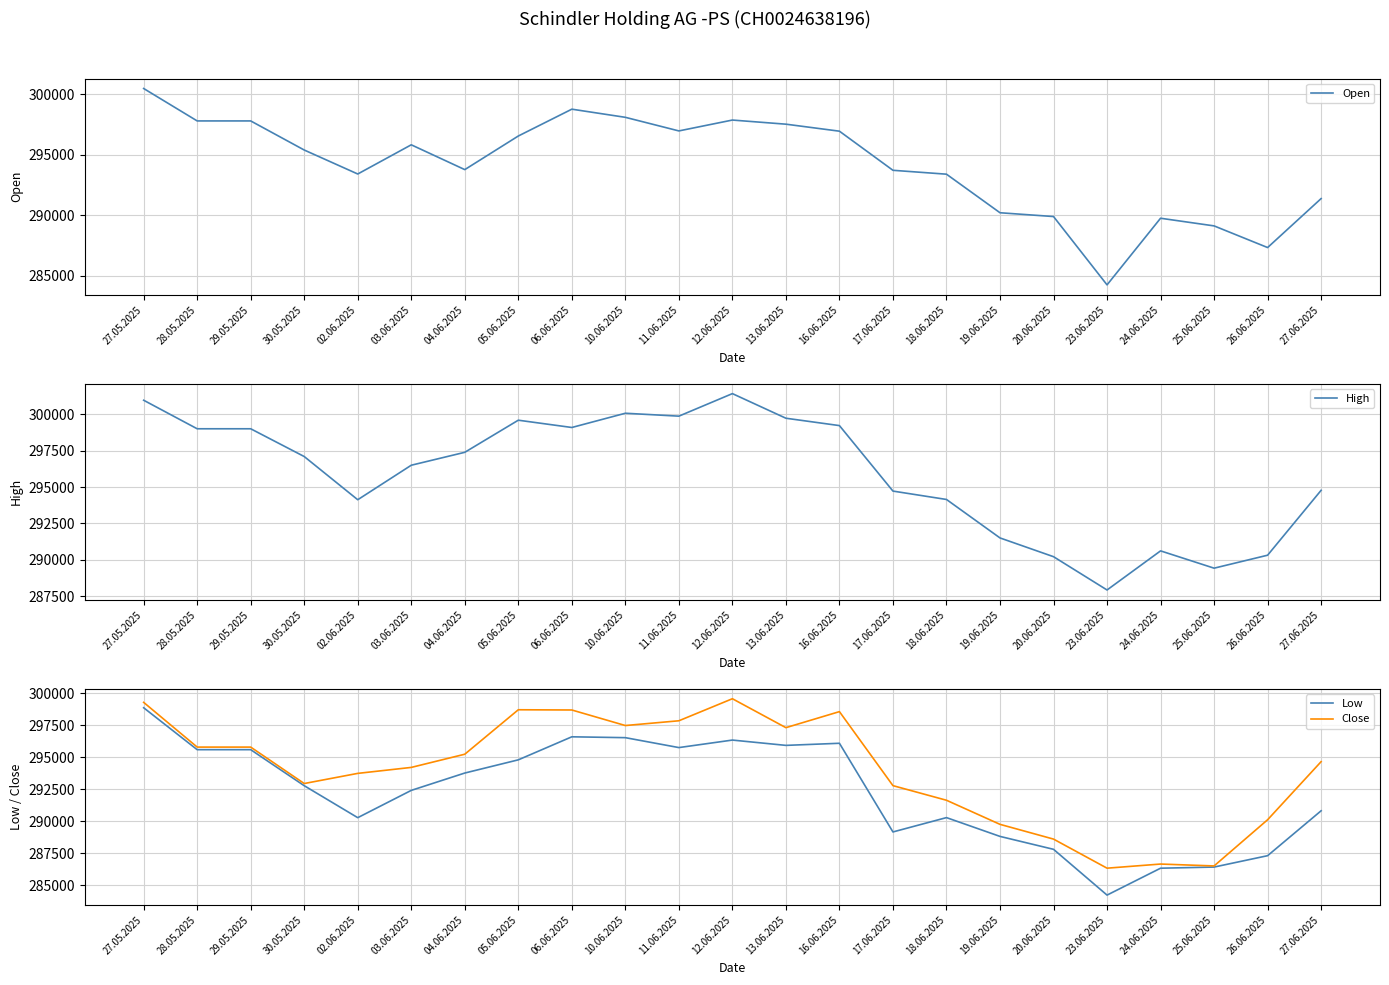

Which series has the widest spread of values?

Open